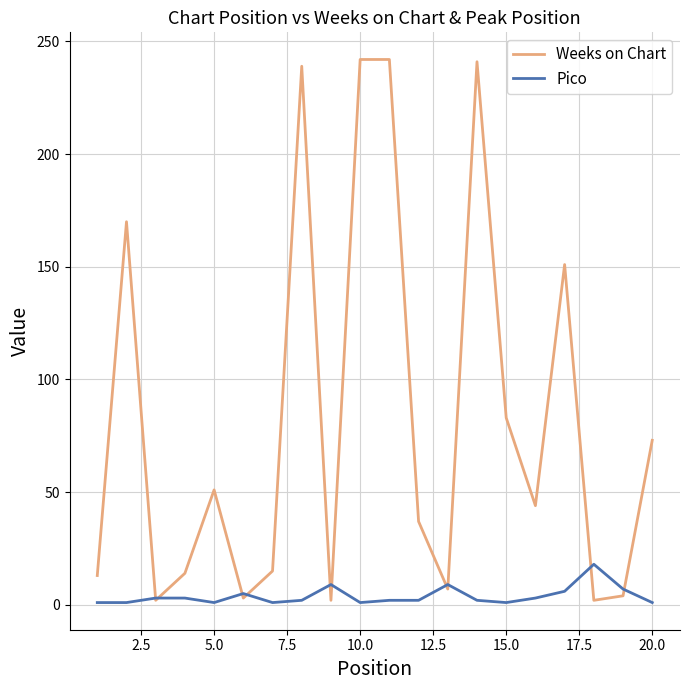

Which series has the widest spread of values?

Weeks on Chart